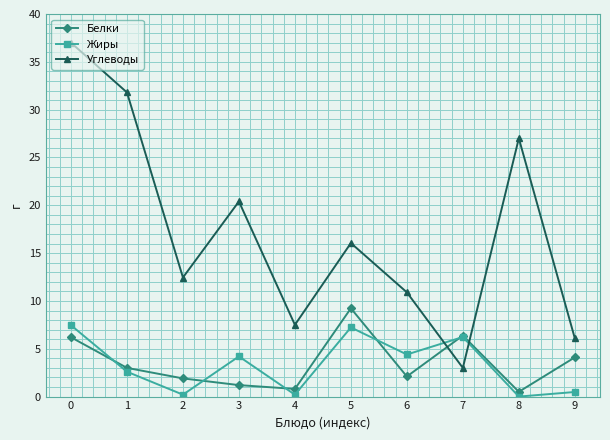

The Белки series shows 9.2 at 5. True or false?

True